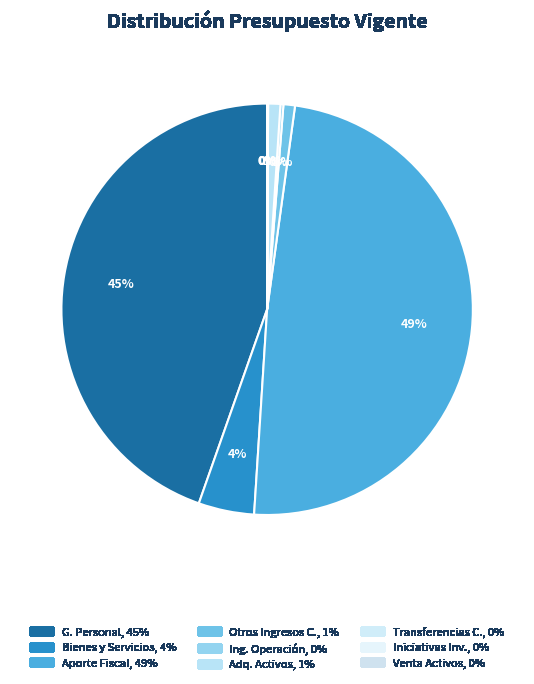

What is the largest slice in the pie chart?

APORTE FISCAL